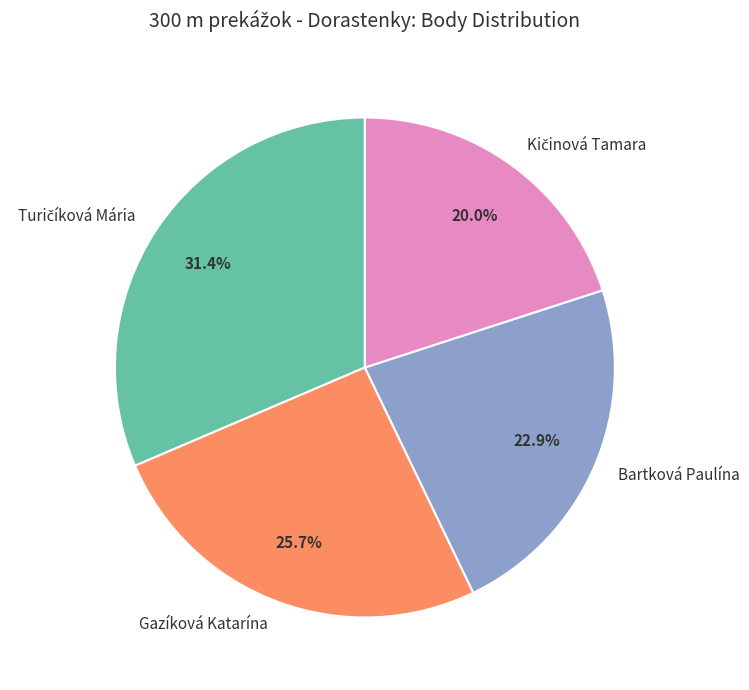

Count the number of slices in the pie.

4